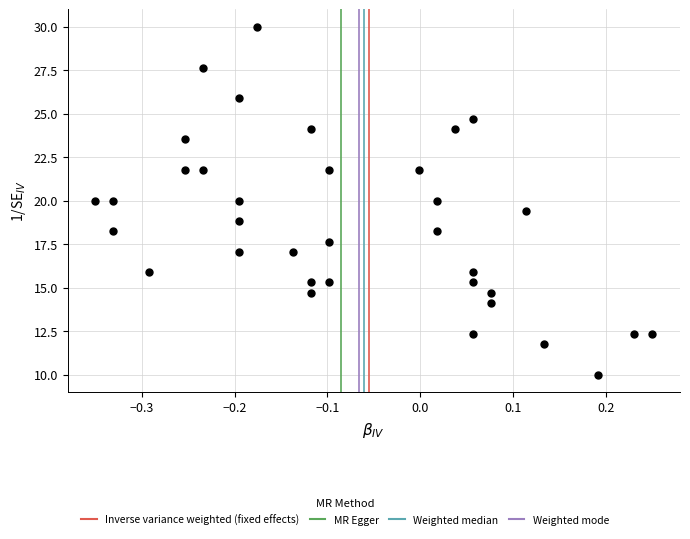

What is the range of Y values (max minus min)?

20.0